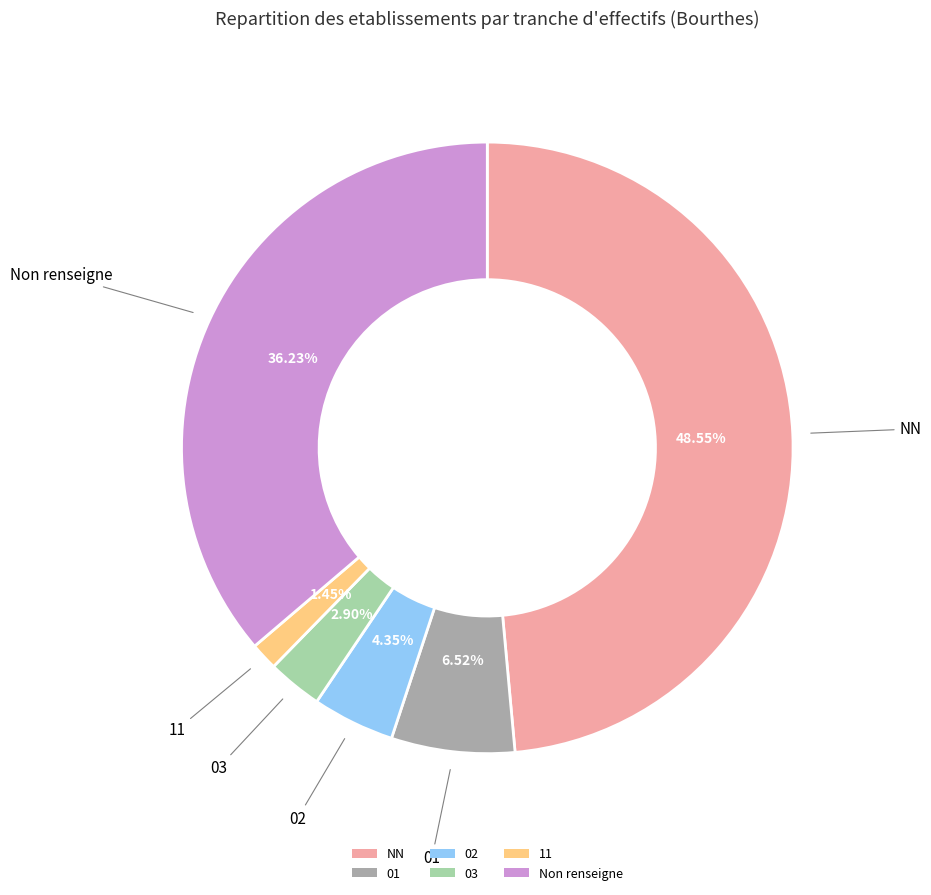

Is the sum of 02 and NN greater than half?

Yes